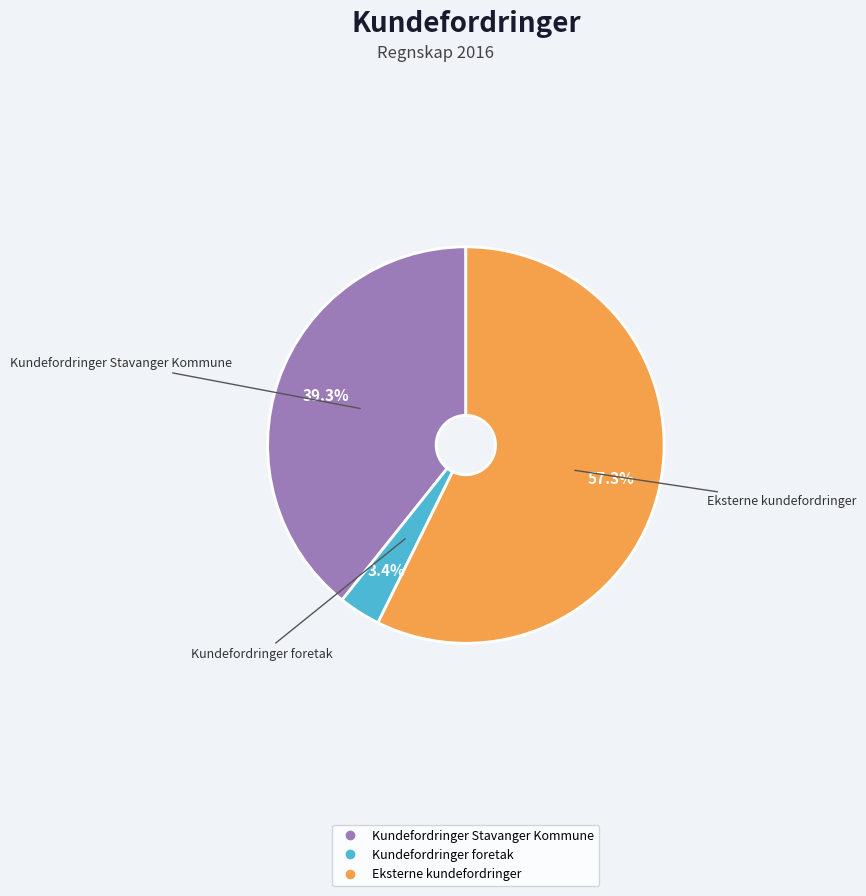

To the nearest percent, what is the difference between the Kundefordringer Stavanger Kommune and Eksterne kundefordringer slice percentages?

18%